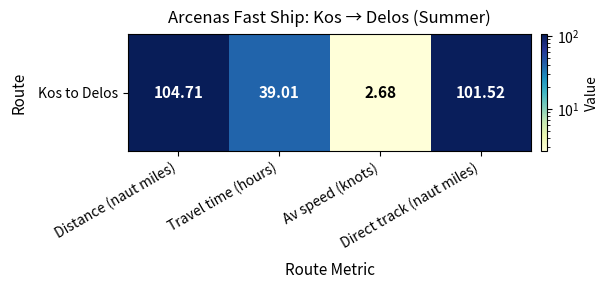

List the labels in order of value, smallest first.

Av speed (knots), Travel time (hours), Direct track (naut miles), Distance (naut miles)